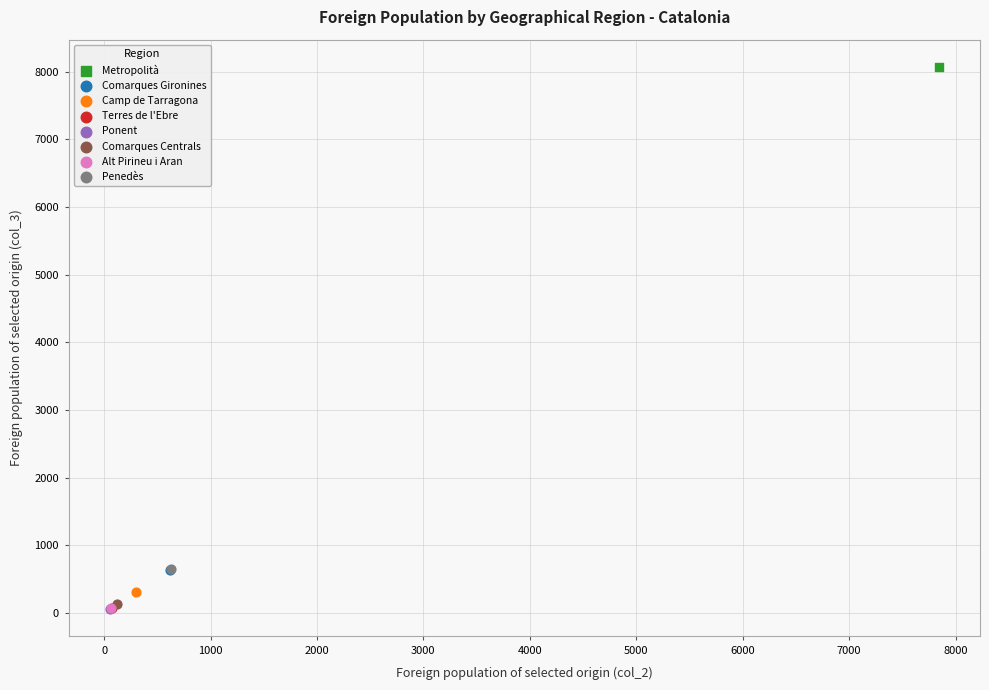

Which series contains the highest Y value?

Metropolità